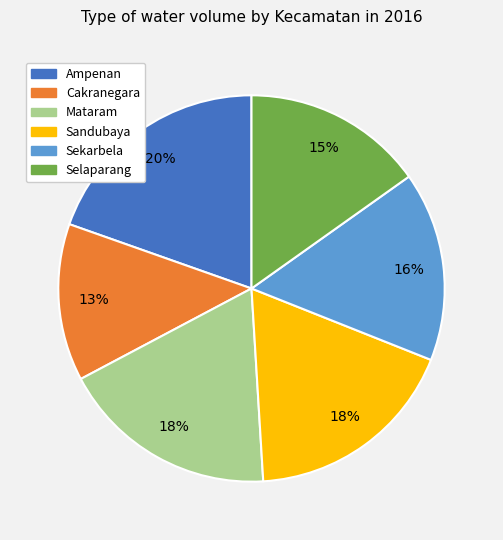

True or false: Selaparang accounts for 15% of the total.

True